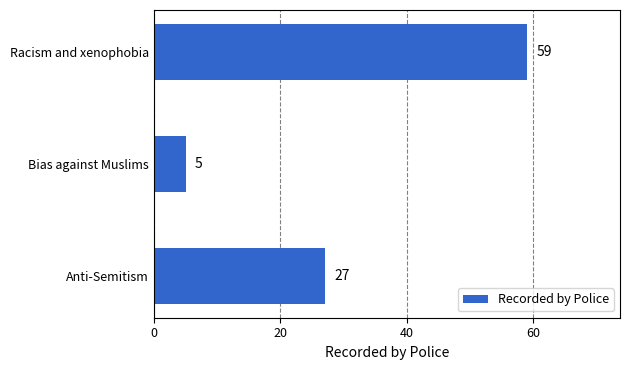

Is it true that the value at Bias against Muslims is 9?

False